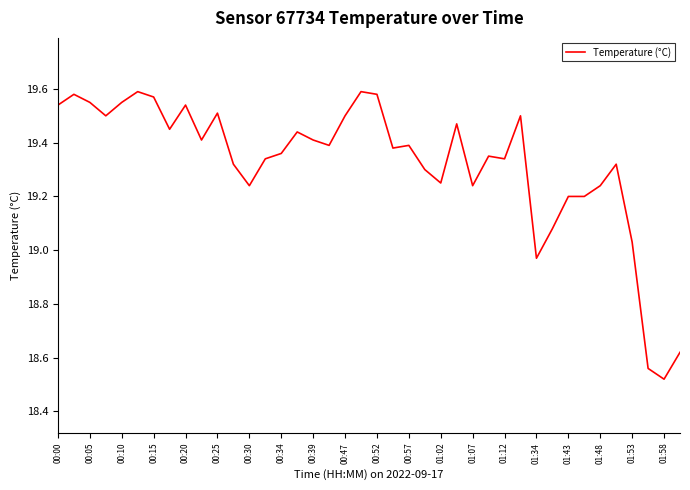

The value at 01:58 is 27.3. True or false?

False